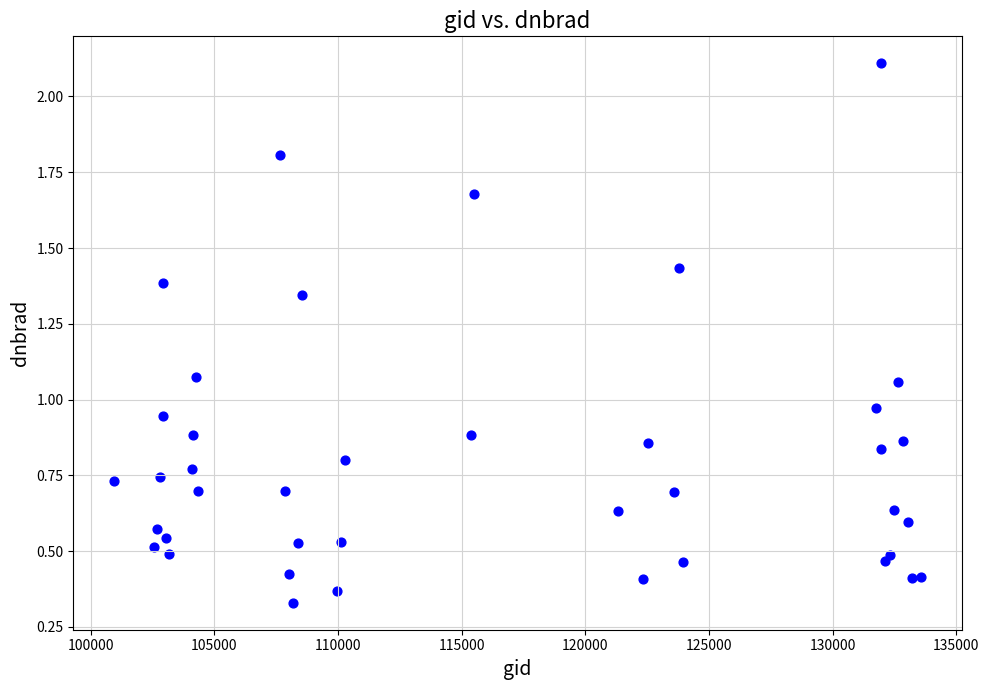

What is the range of Y values (max minus min)?

1.8